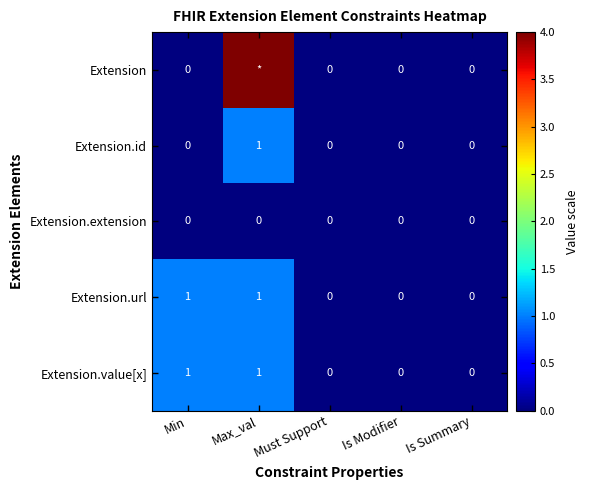

Count the Extension.id values in the range 0 to 1.

5